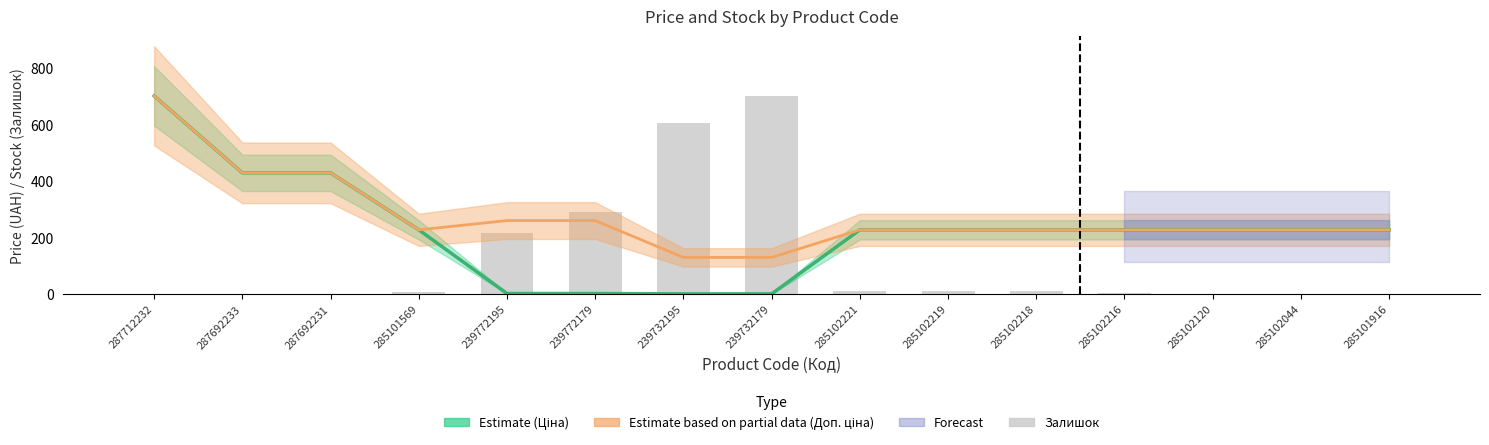

What is the sum of all values?

1860